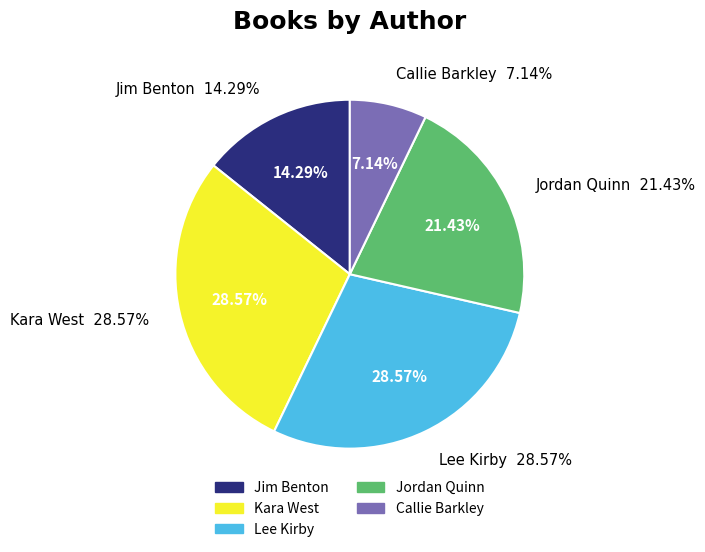

Does Kara West (147808440) represent more than half of the total?

No